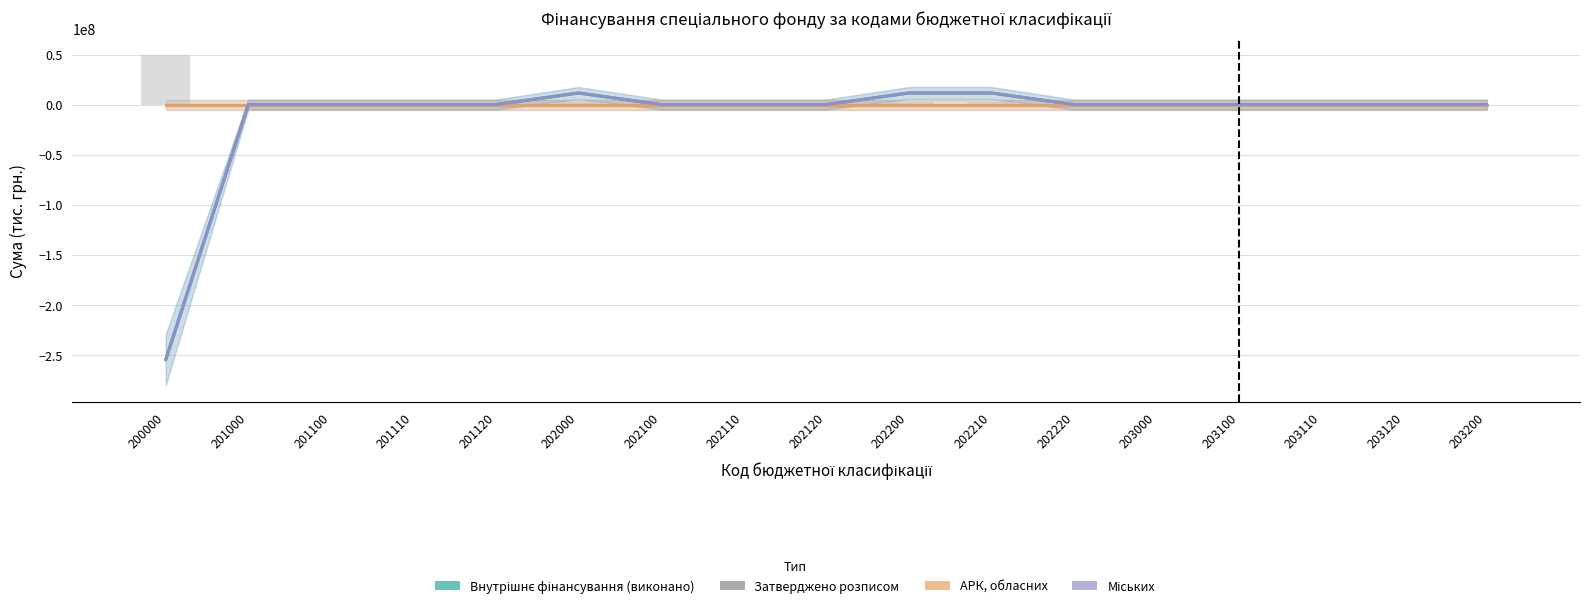

What is the highest value of the Міських series?

11541695.8